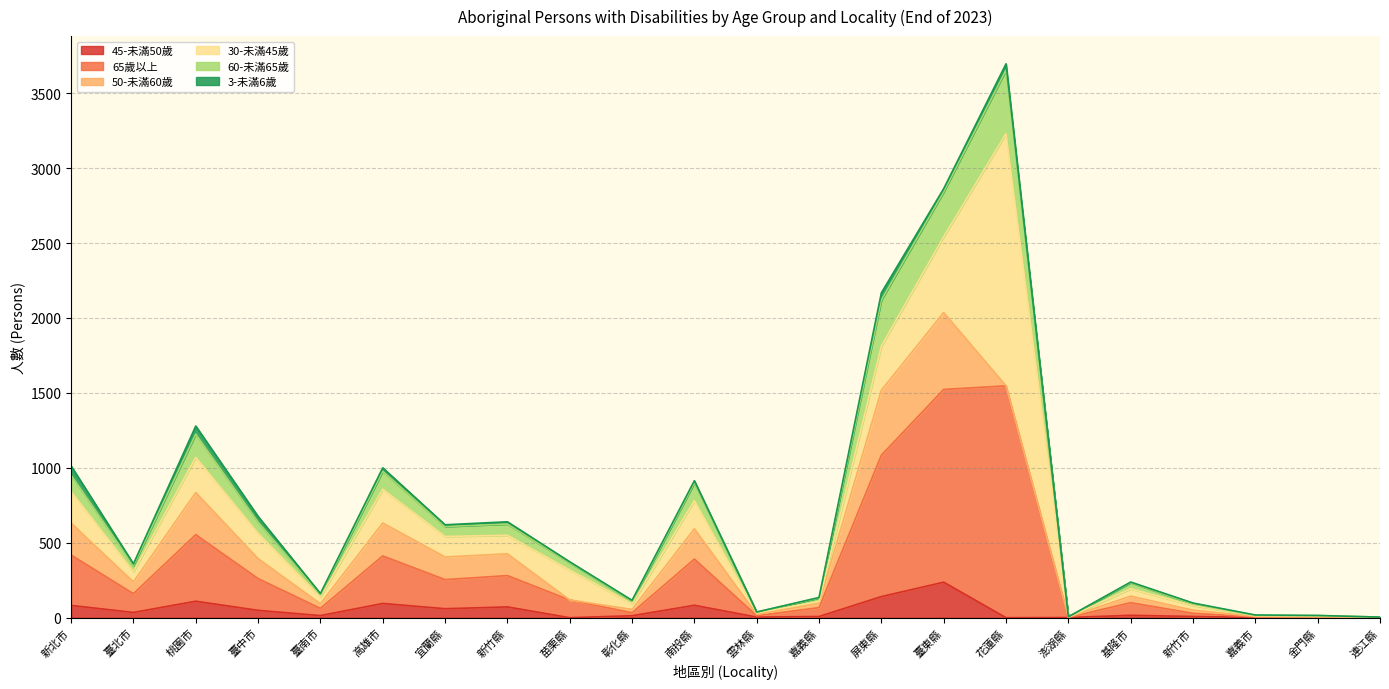

At which category does 45-未滿50歲 reach its first local peak?

桃園市